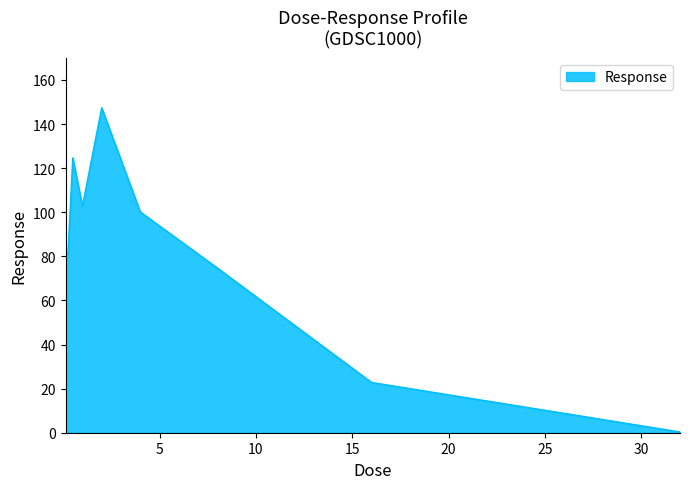

What is the difference between the maximum and minimum values?

147.0